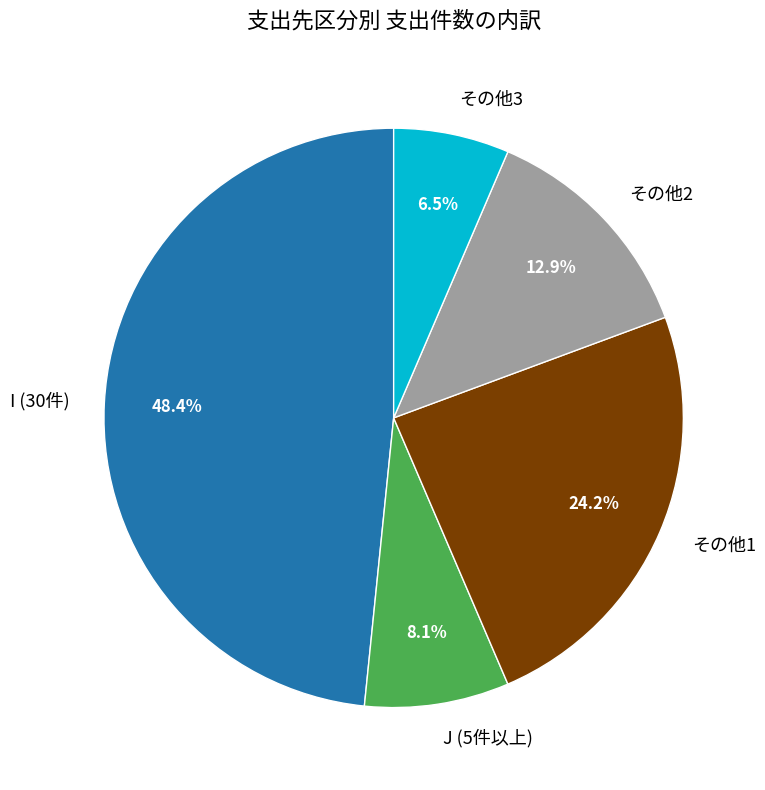

What percentage is NOT represented by その他1?

75.8%